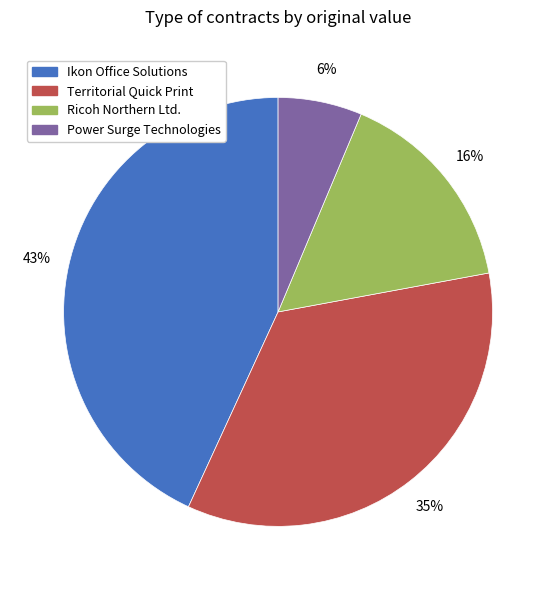

To the nearest percent, what is the average slice percentage?

25%